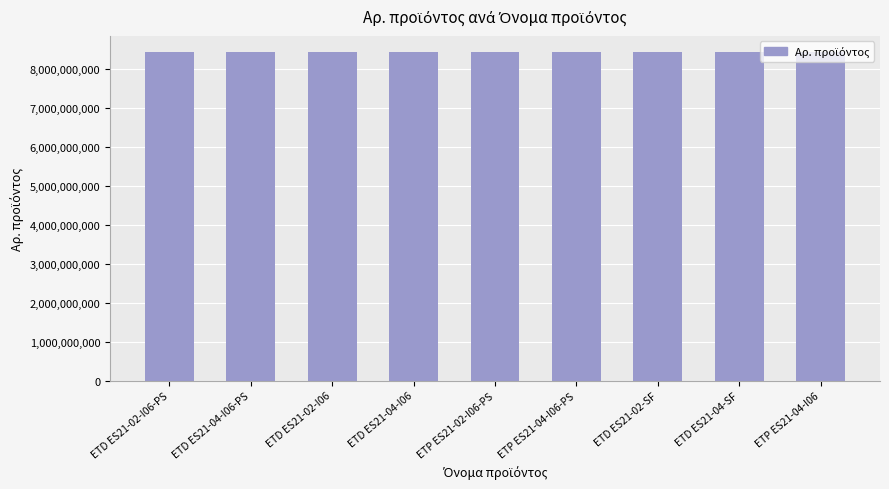

Read the value at ETP ES21-04-I06, to the nearest 10.

8436032100